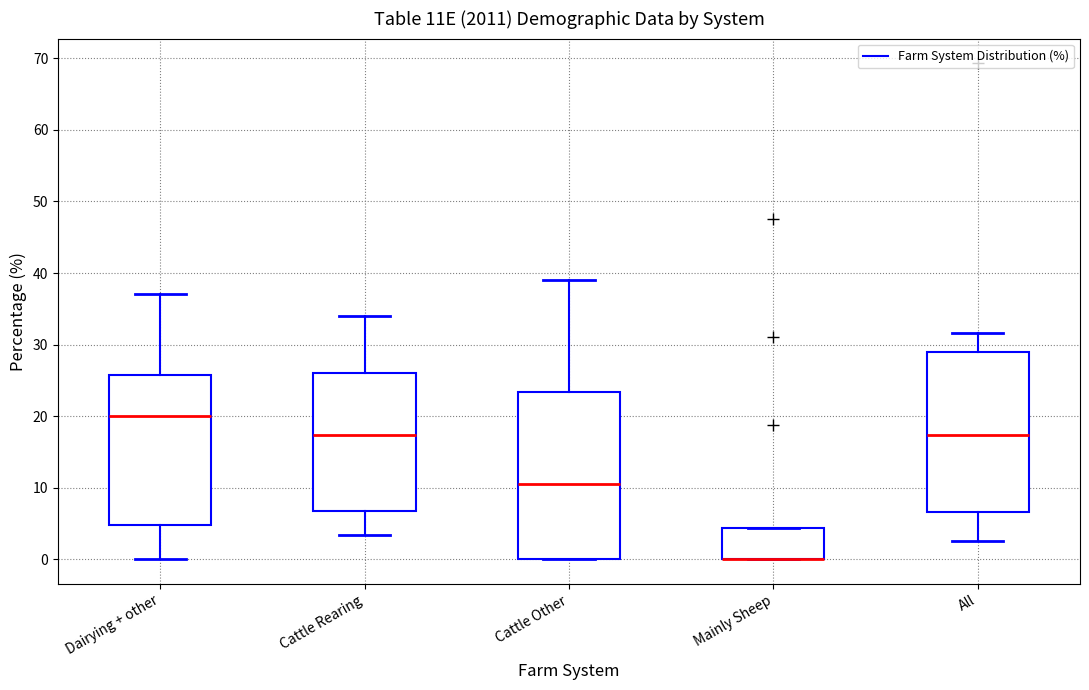

Where is the upper edge of the box for All on the y-axis? The values are not printed on the chart, so give them approximately, as read against the axis.

29